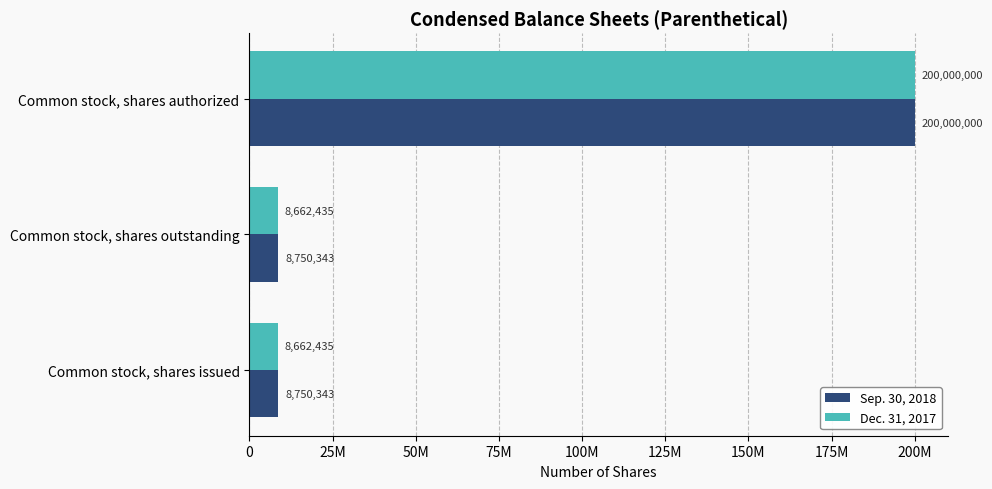

What are all the series names shown in the legend?

Sep. 30, 2018, Dec. 31, 2017